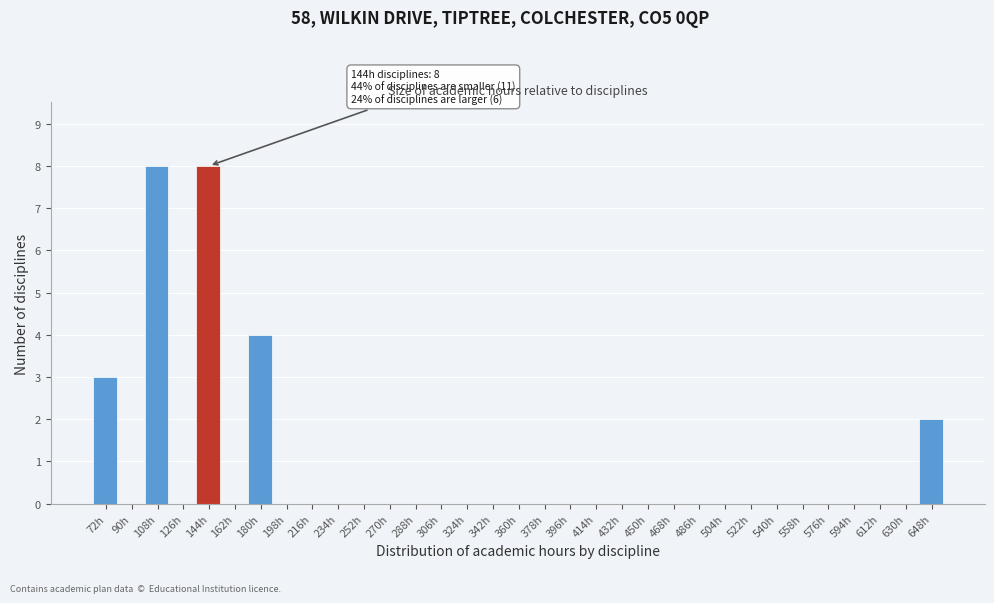

True or false: the data shows 0 at 342h.

True